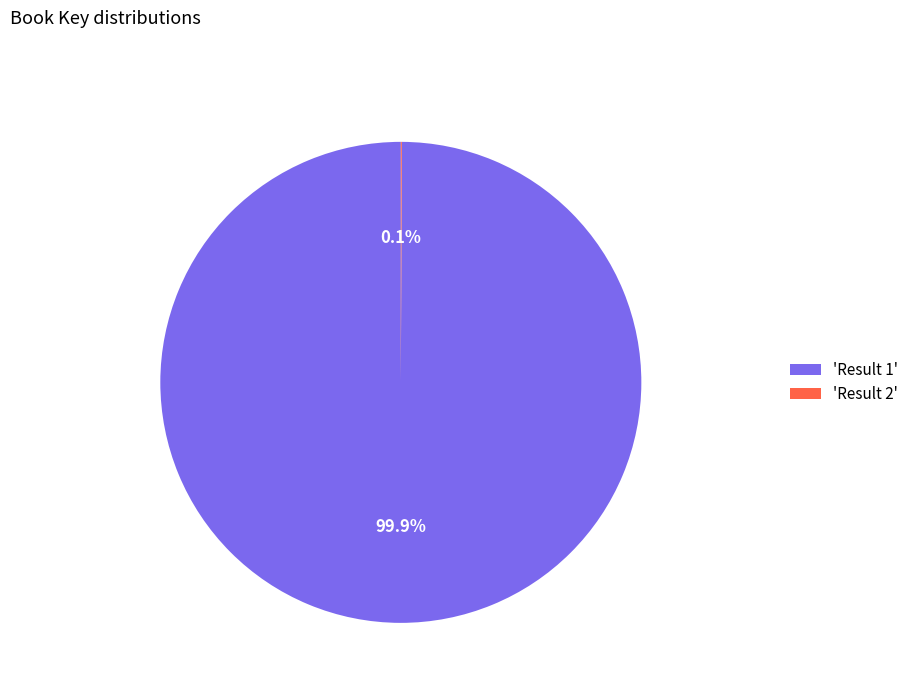

Which slice is the largest?

'Result 1'